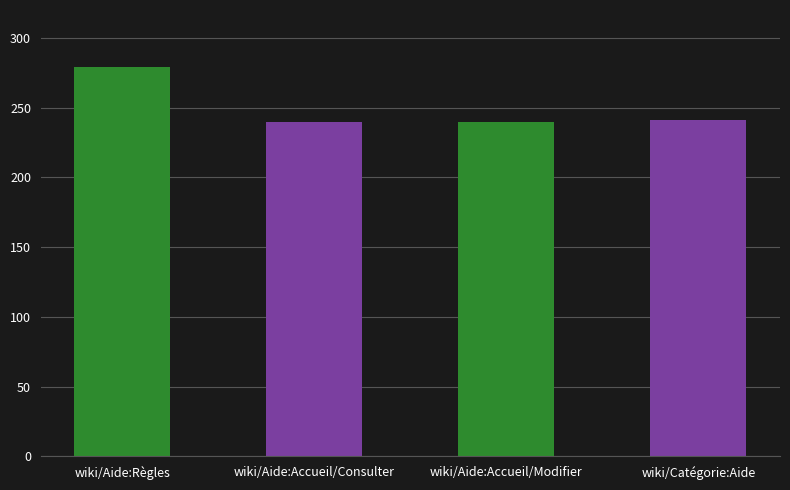

Which label corresponds to the largest value in the chart?

wiki/Aide:Règles